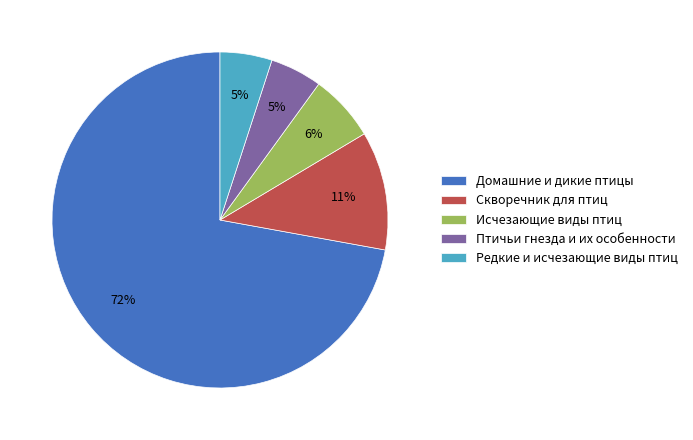

The Домашние и дикие птицы slice represents 72% of the pie. True or false?

True